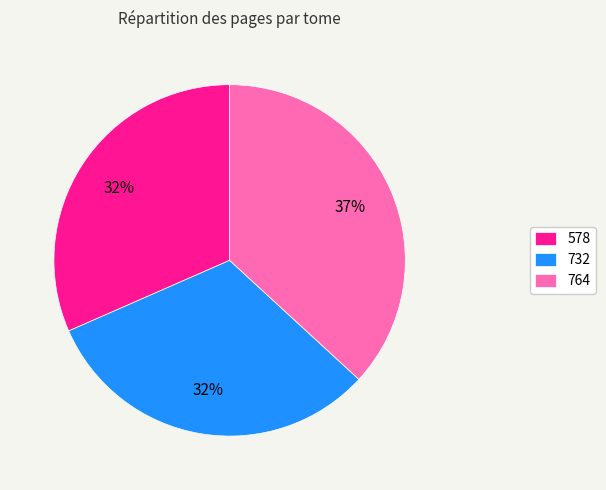

What is the largest slice in the pie chart?

764